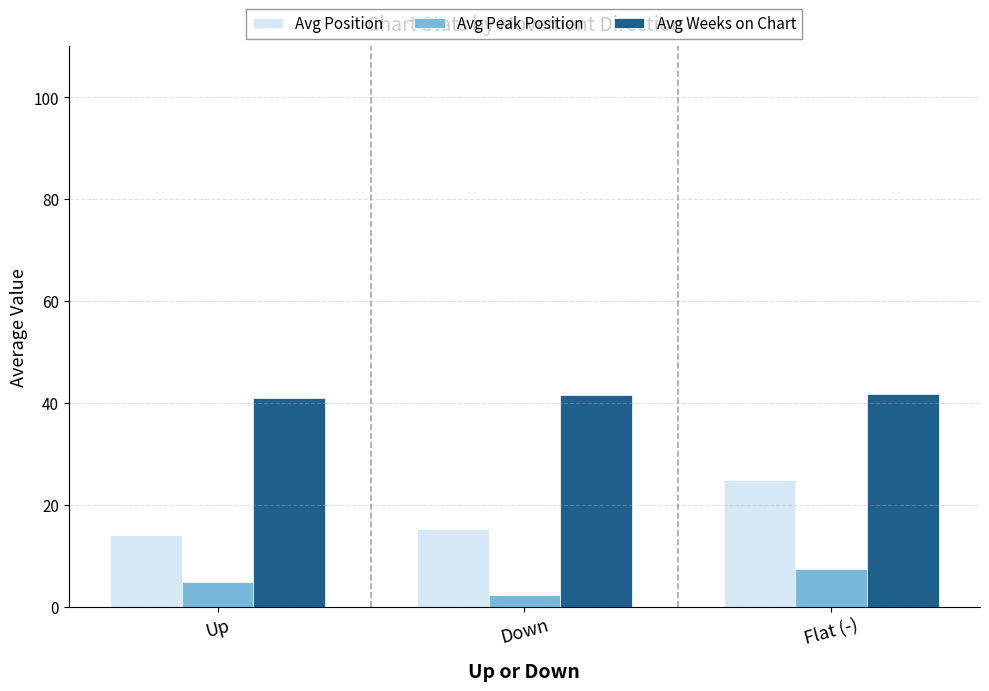

What is the greatest value displayed?

41.8